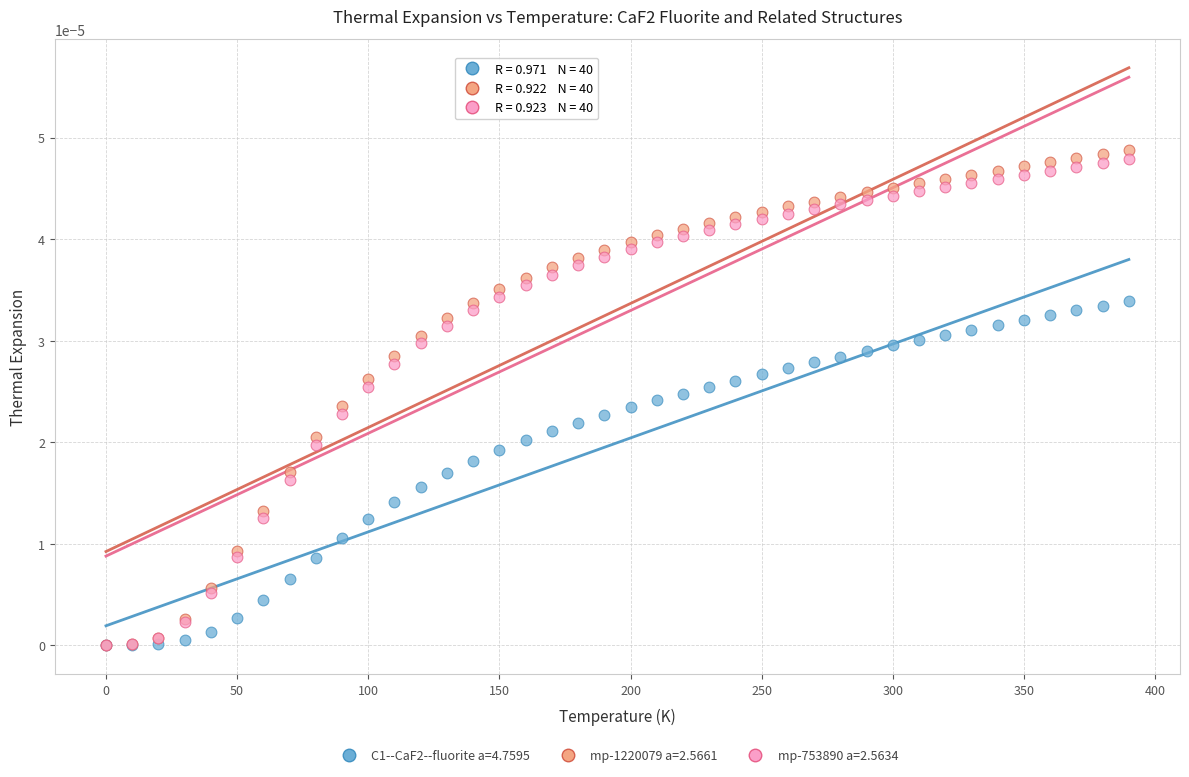

Which series has the widest spread of Y values?

mp-1220079 a=2.5661